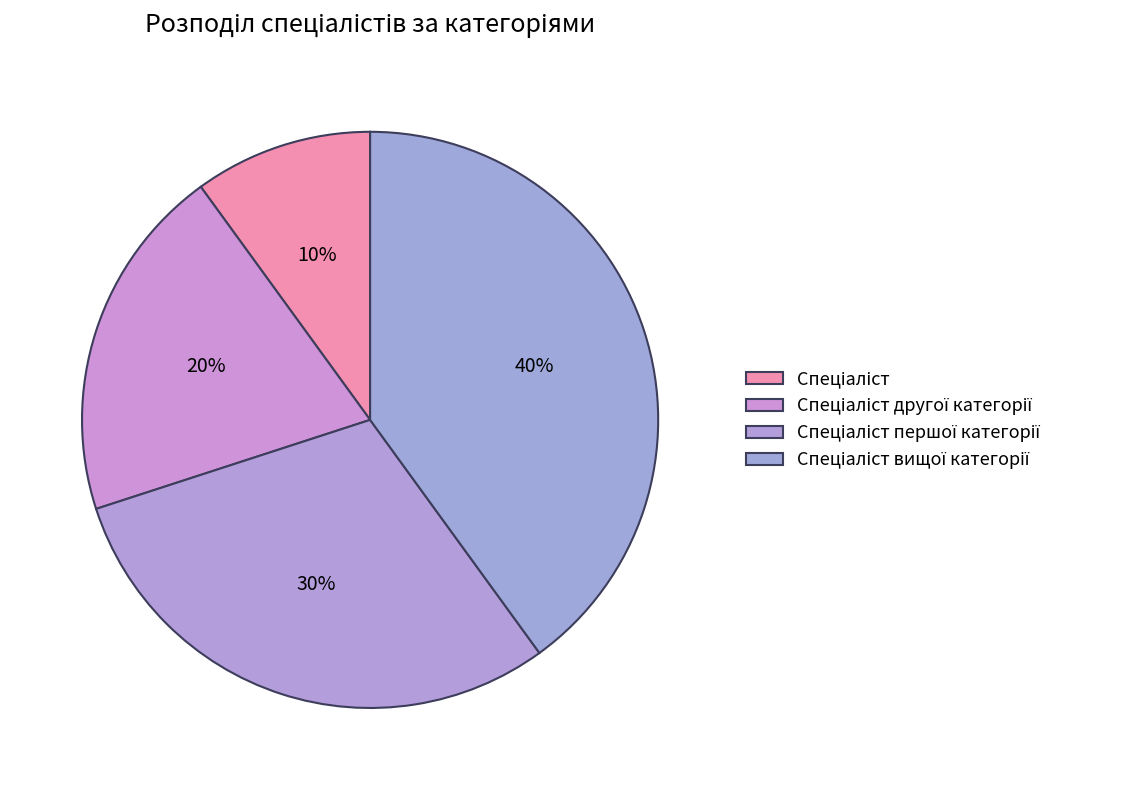

To the nearest percent, what portion does Спеціаліст represent?

10%